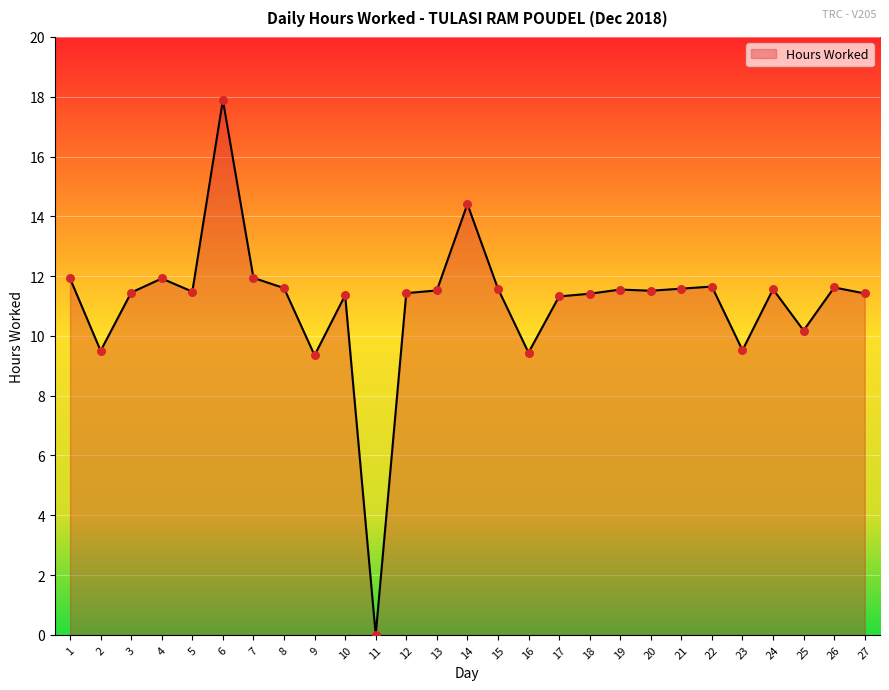

Between 8 and 27, which is larger?

8